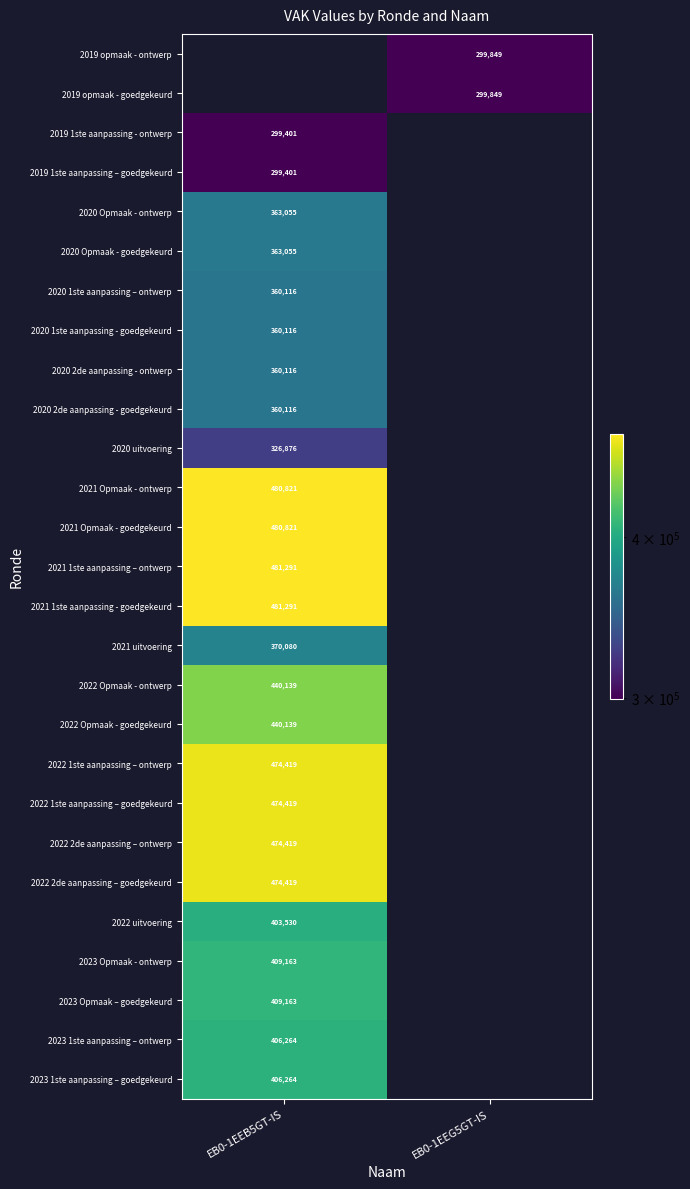

The value of 2020 1ste aanpassing - goedgekeurd at EB0-1EEB5GT-IS is 172445.8. True or false?

False